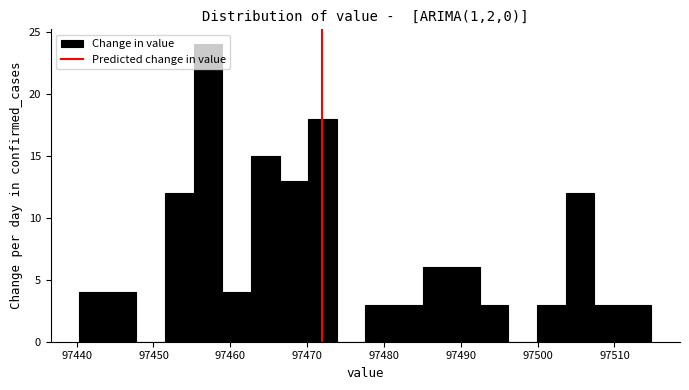

Read against the x-axis, roughly where is the centre of the tallest bar?

97457